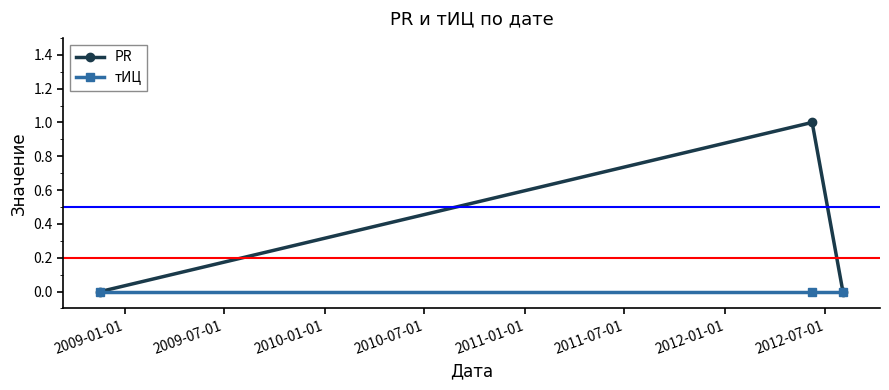

Rank the series by their maximum value, from highest to lowest.

PR, тИЦ